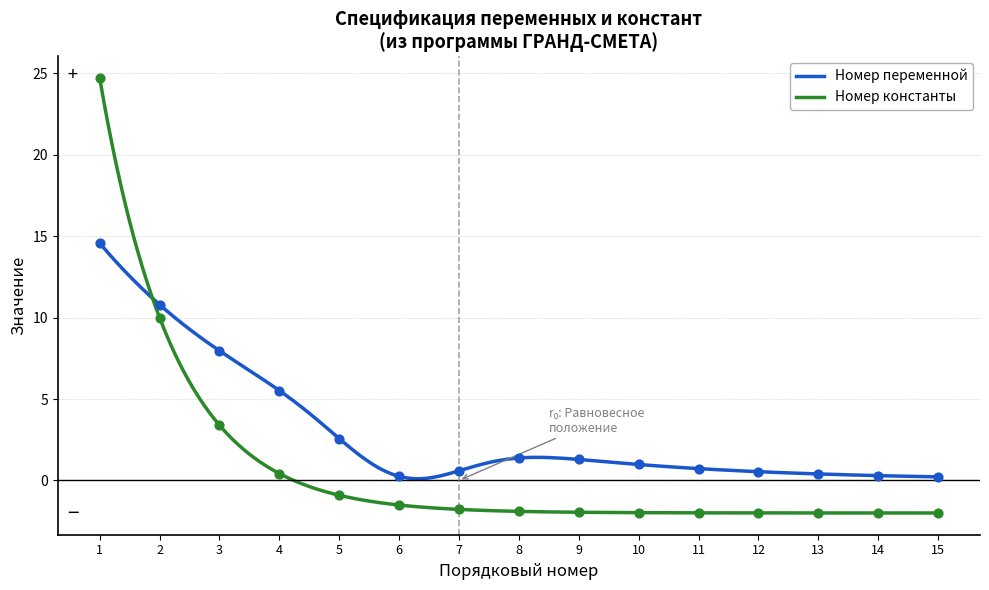

What is the minimum value for Номер константы?

-2.0